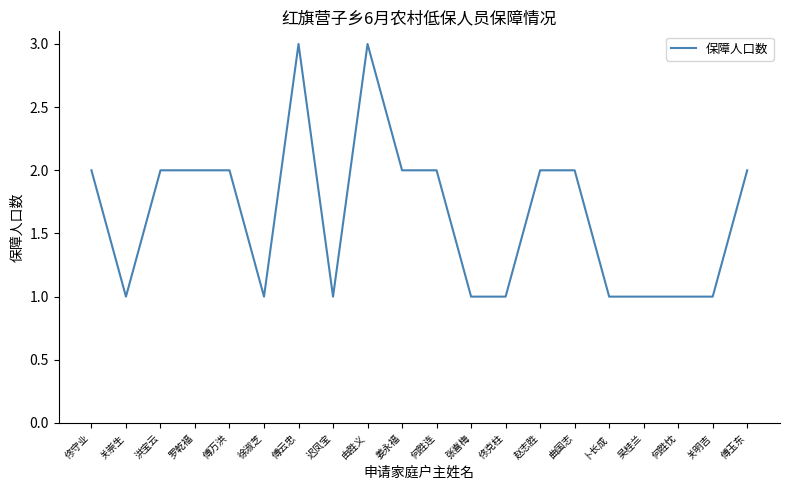

How many lines are shown in the chart?

1